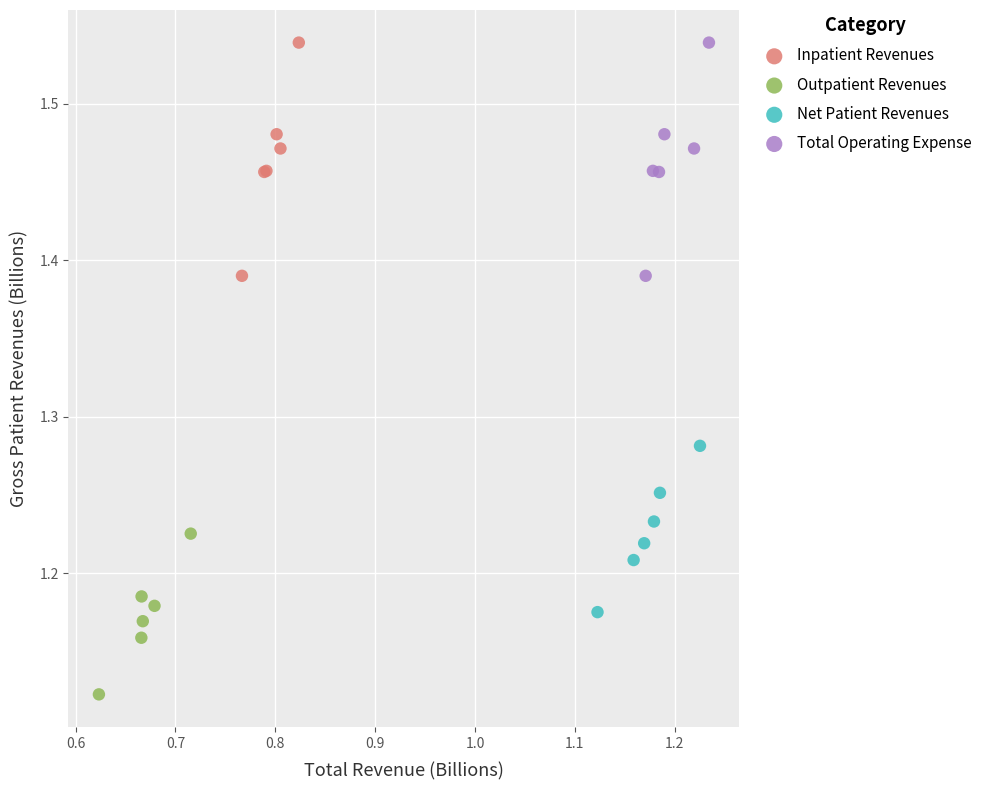

What are all the series names shown in the legend?

Inpatient Revenues, Outpatient Revenues, Net Patient Revenues, Total Operating Expense